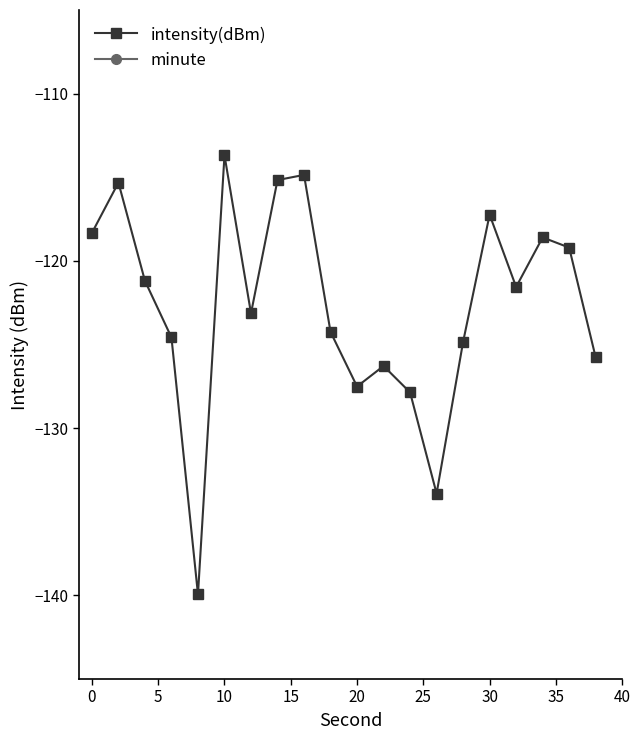

What is the highest value of the intensity(dBm) series?

-113.7